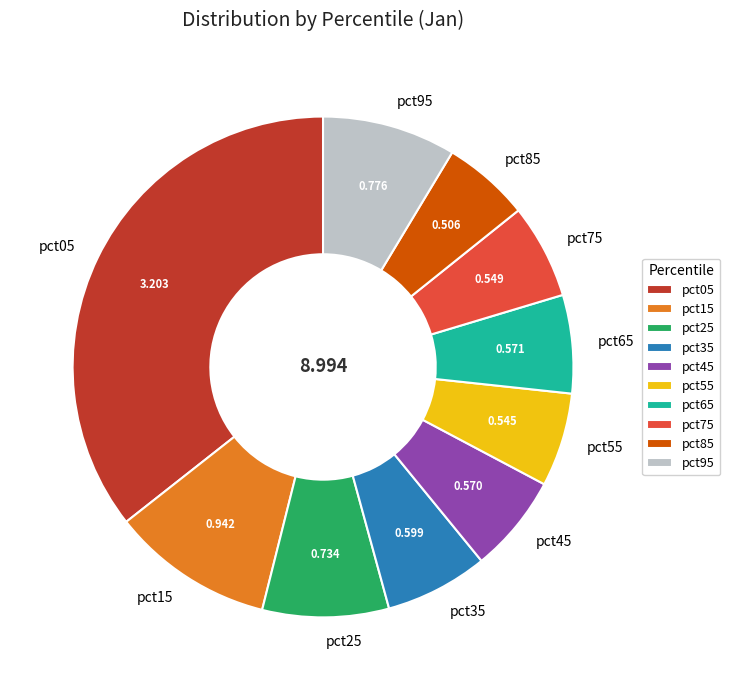

Does any single category account for the majority?

No